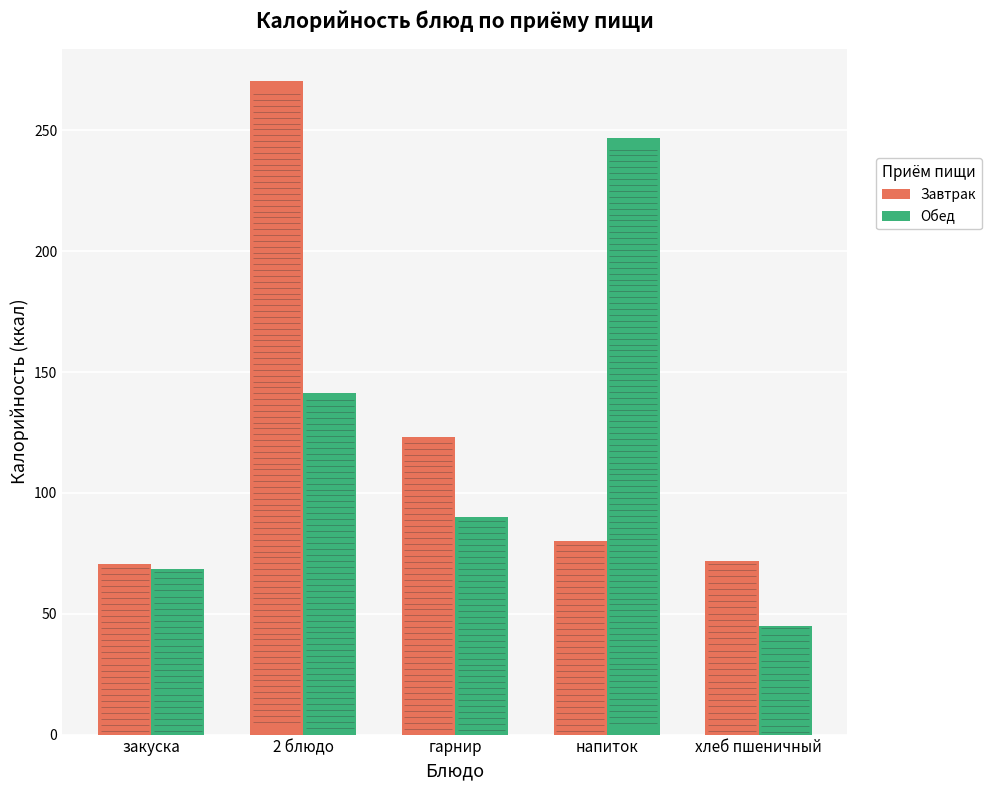

How many categories are shown in the chart?

5